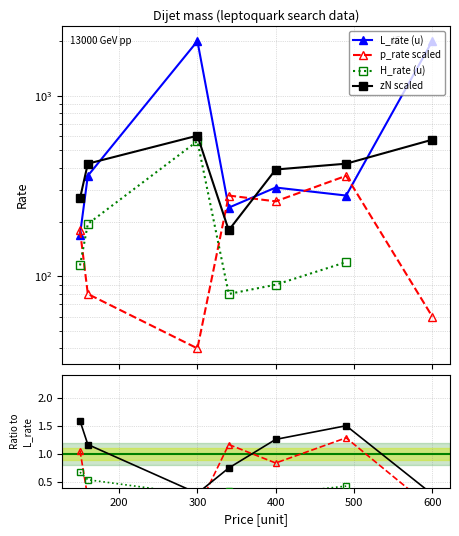

True or false: H_rate (u) and zN scaled intersect in this chart.

False